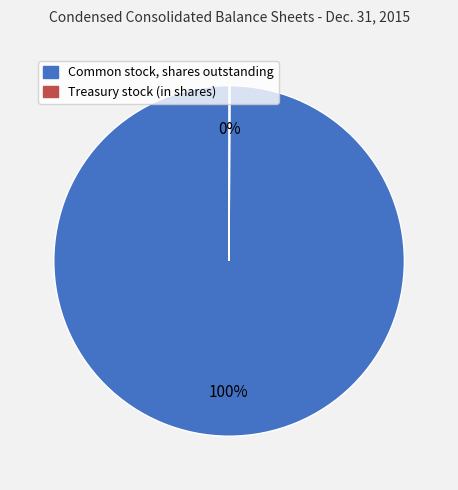

To the nearest percent, what percentage of the pie is Common stock, shares outstanding?

100%